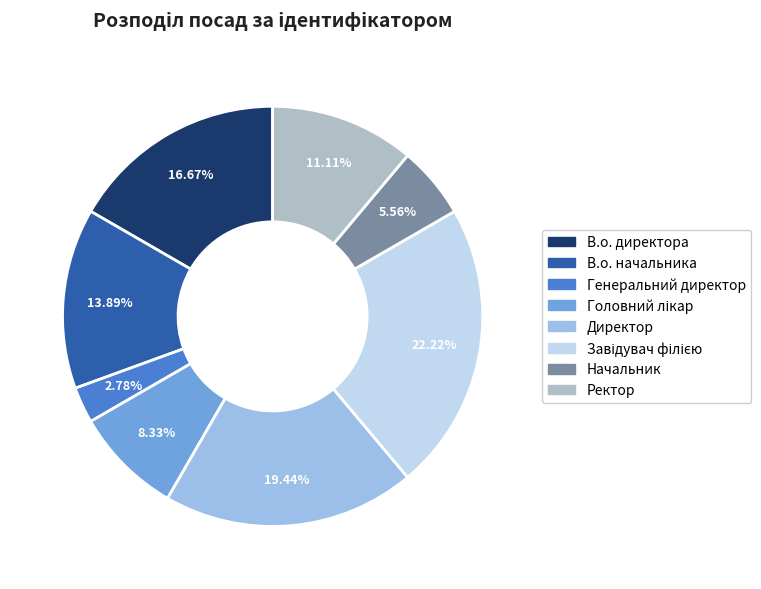

Which has a higher value, Начальник or Ректор?

Ректор